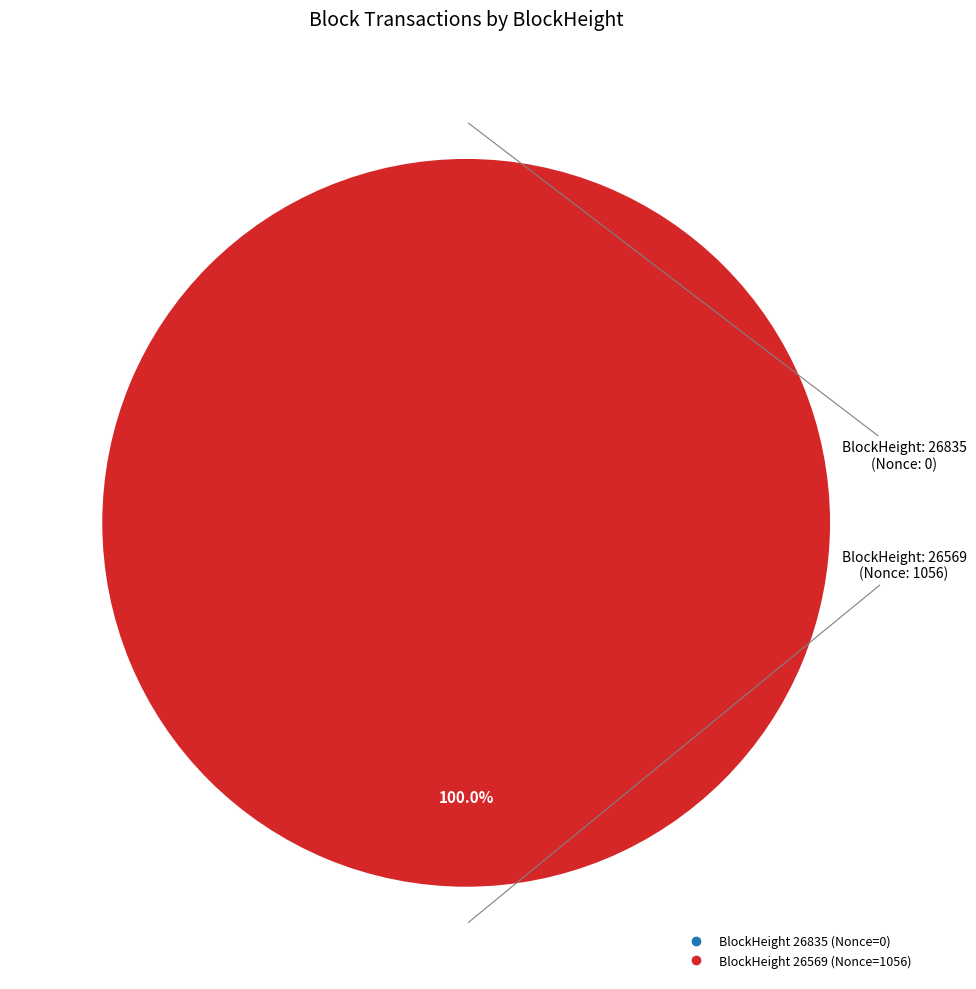

How many slices are in this pie chart?

2